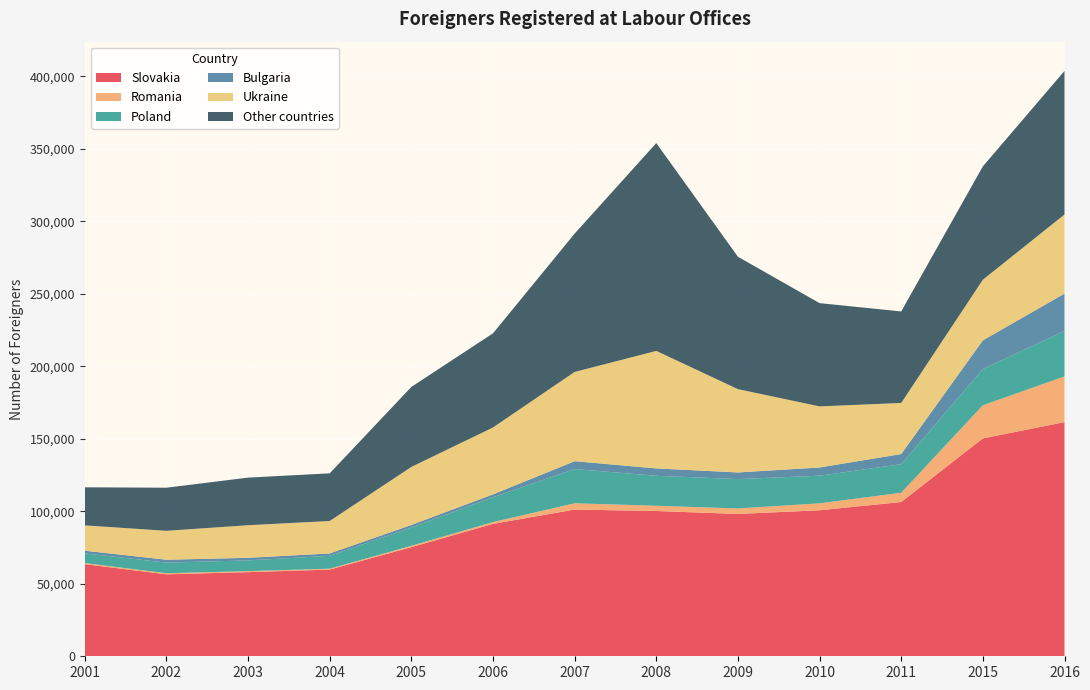

Reading left to right, list all the values displayed in this chart.

Slovakia: 2001=63555	2002=56558	2003=58053	2004=59819	2005=75297	2006=91355	2007=101233	2008=100223	2009=98192	2010=100727	2011=106425	2015=150317	2016=161559
Romania: 2001=764	2002=724	2003=689	2004=590	2005=929	2006=1240	2007=4313	2008=3605	2009=3780	2010=4815	2011=6372	2015=22861	2016=31522
Poland: 2001=6661	2002=7338	2003=7403	2004=8882	2005=12635	2006=17149	2007=23642	2008=20680	2009=20278	2010=19049	2011=19718	2015=24982	2016=31355
Bulgaria: 2001=1863	2002=1985	2003=1792	2004=1651	2005=1732	2006=1953	2007=5393	2008=5108	2009=4578	2010=5667	2011=7007	2015=19782	2016=25784
Ukraine: 2001=17473	2002=19958	2003=22489	2004=22399	2005=40060	2006=46155	2007=61592	2008=81072	2009=57478	2010=42139	2011=35250	2015=41847	2016=54571
Other countries: 2001=26268	2002=29731	2003=32834	2004=32875	2005=55173	2006=64951	2007=95435	2008=143373	2009=91335	2010=71241	2011=63129	2015=78203	2016=99045